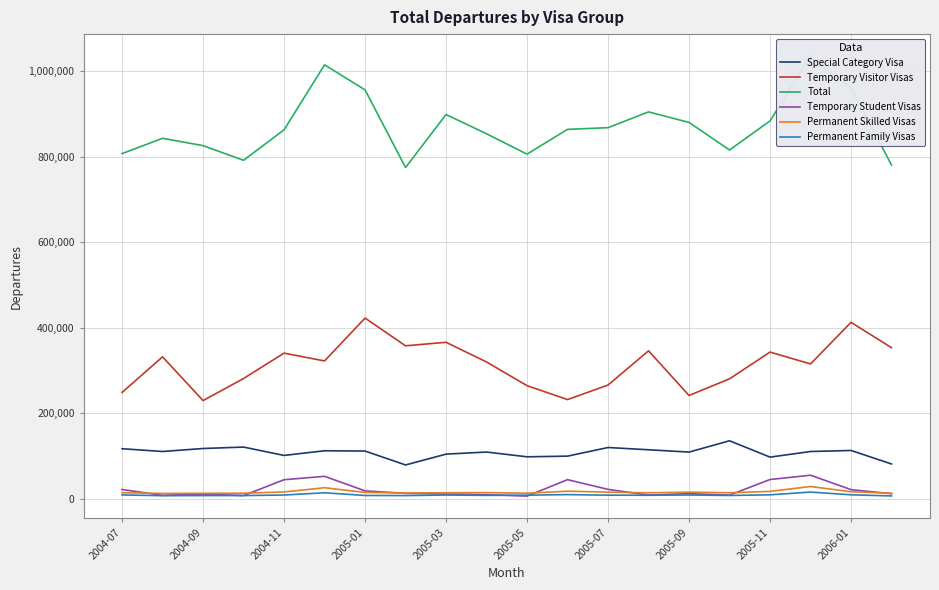

How many categories are shown in the chart?

20